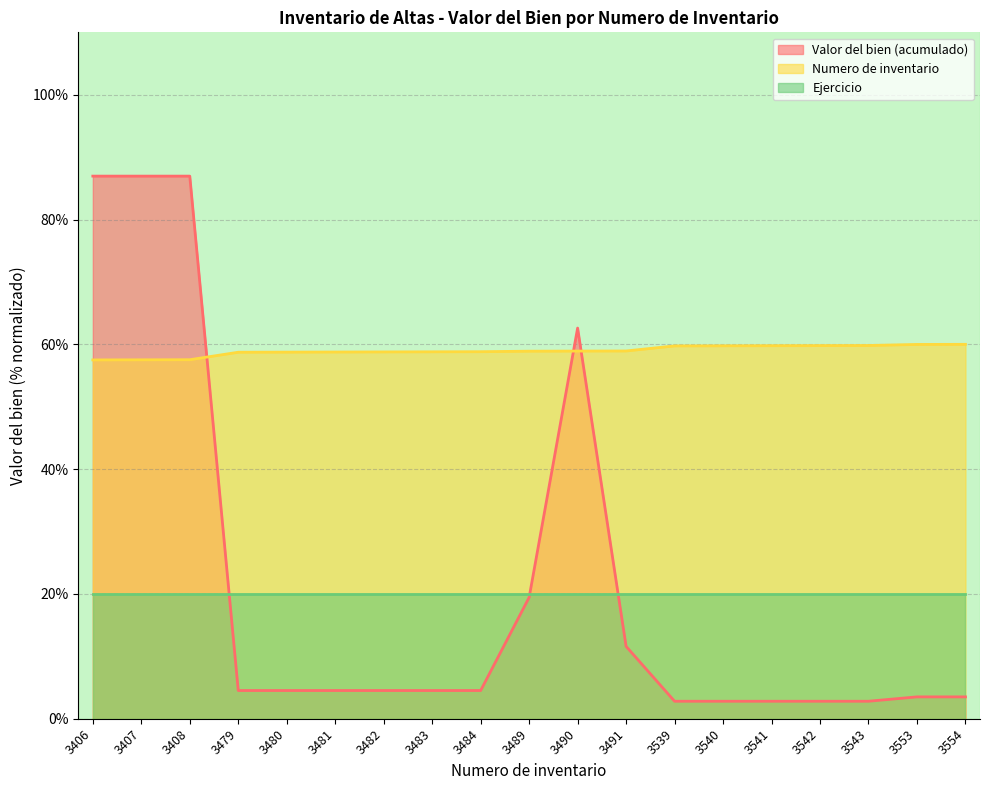

True or false: Valor del bien (acumulado) has more than 1 interior local peaks.

False